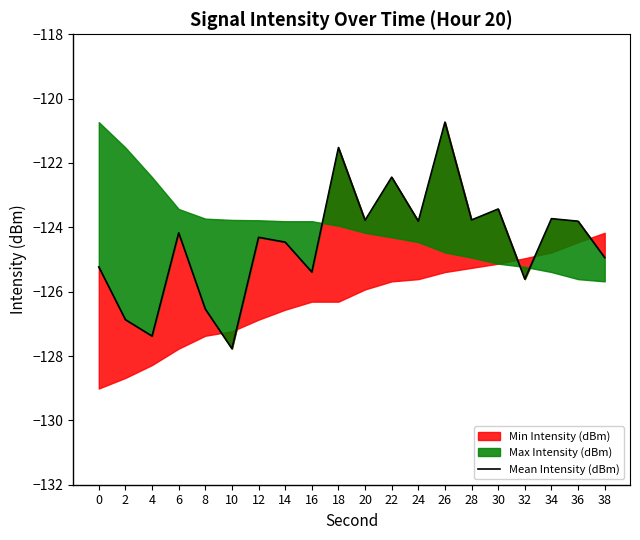

Rank the categories by value from lowest to highest.

10, 4, 2, 8, 32, 16, 0, 38, 14, 12, 6, 24, 36, 20, 28, 34, 30, 22, 18, 26